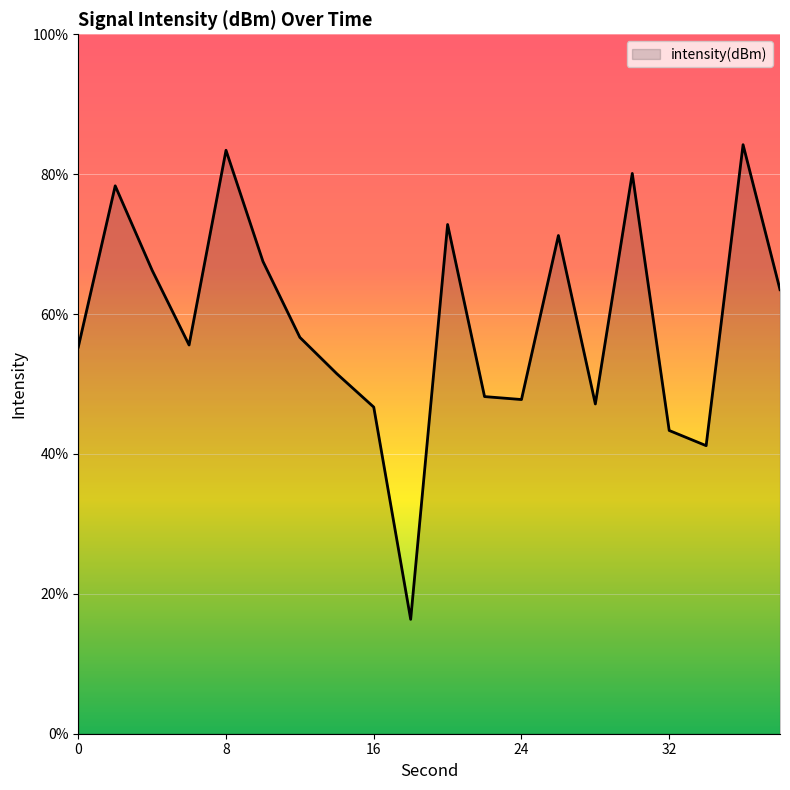

What is the smallest value displayed?

16.4